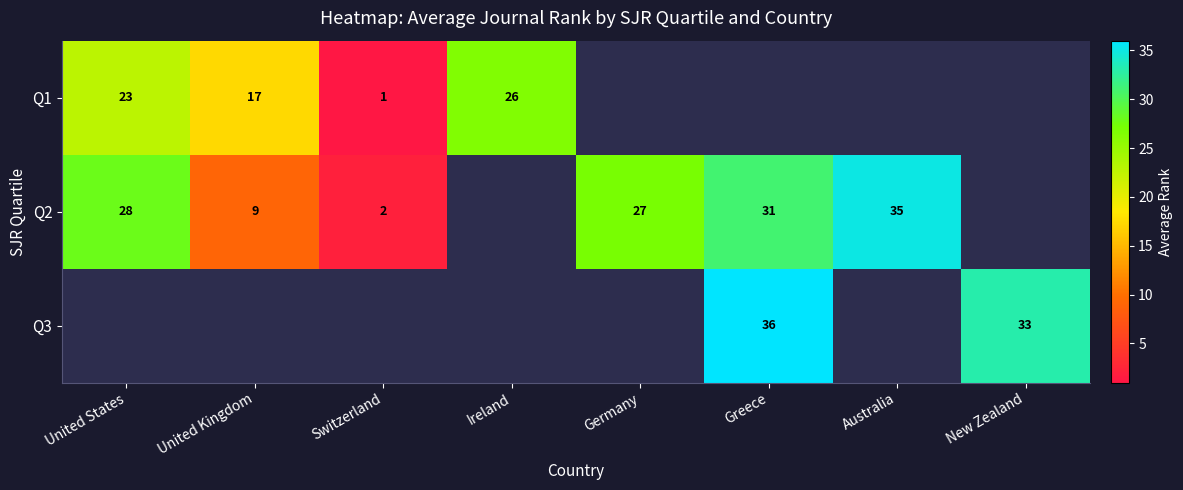

Which label corresponds to the largest value in the chart?

Greece